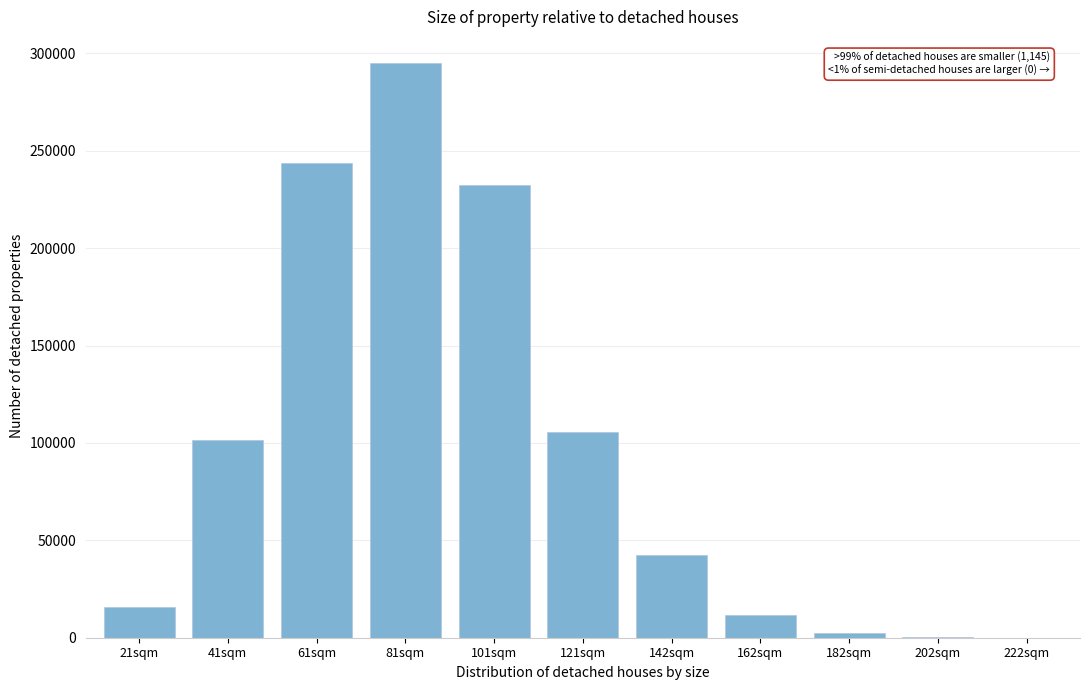

At which label is the value closest to 147619?

121sqm